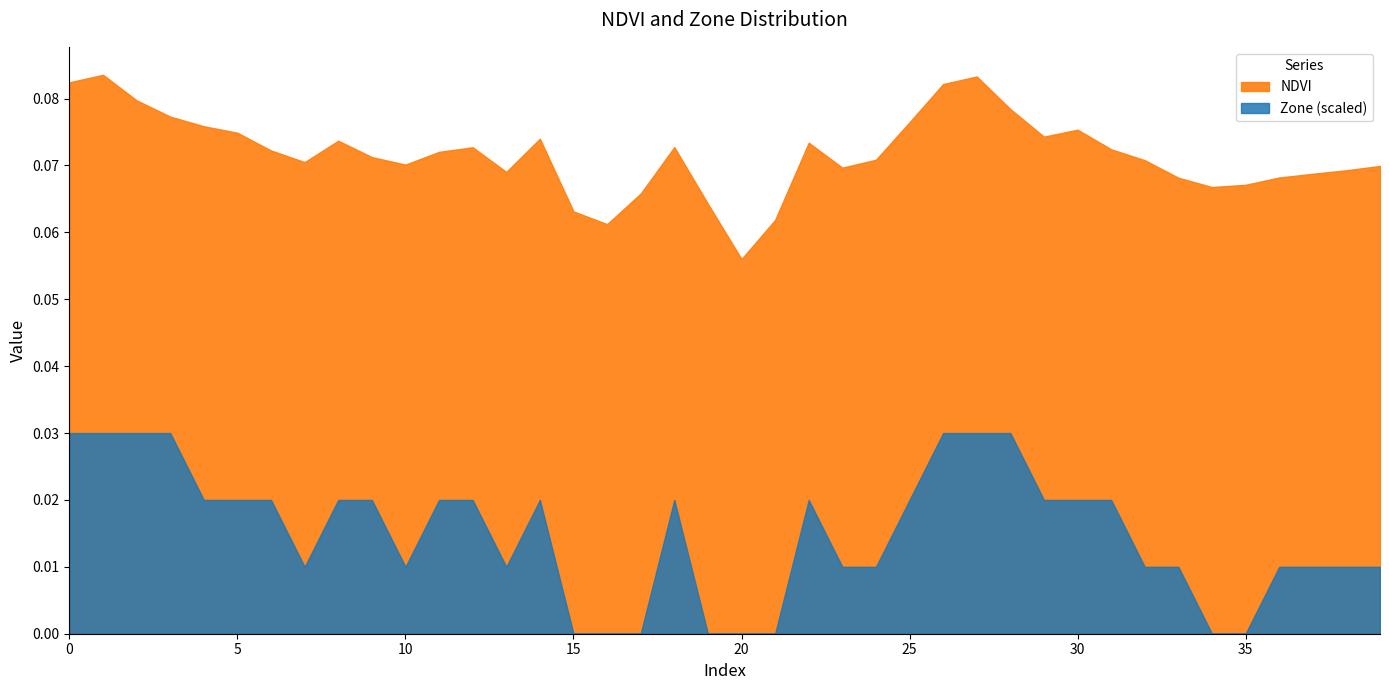

How many values in the Zone series are below 2?

19